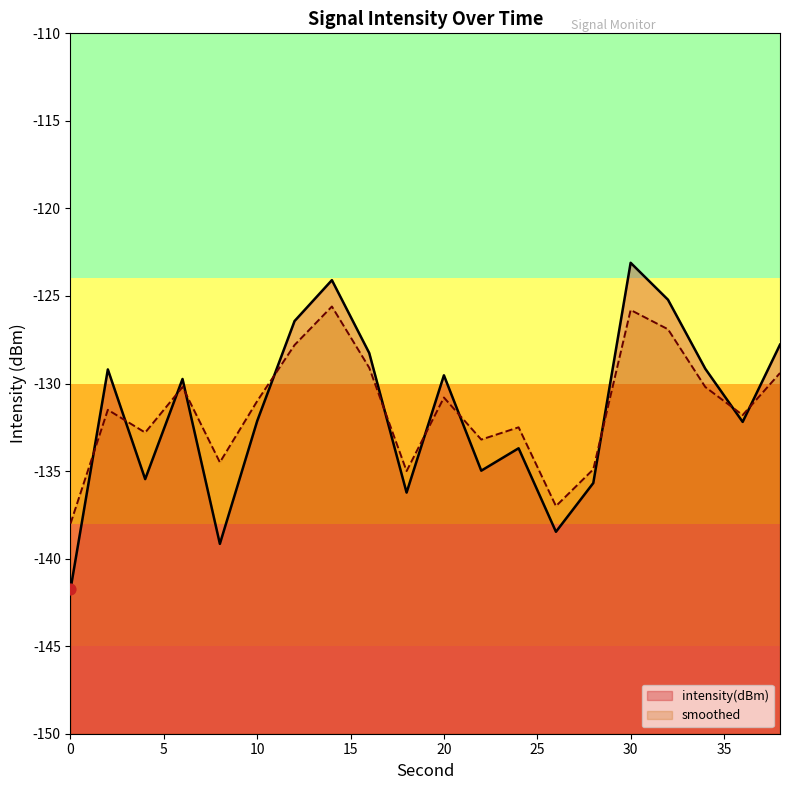

Is the value of intensity(dBm) at 32 greater than the value of smoothed at 28?

Yes